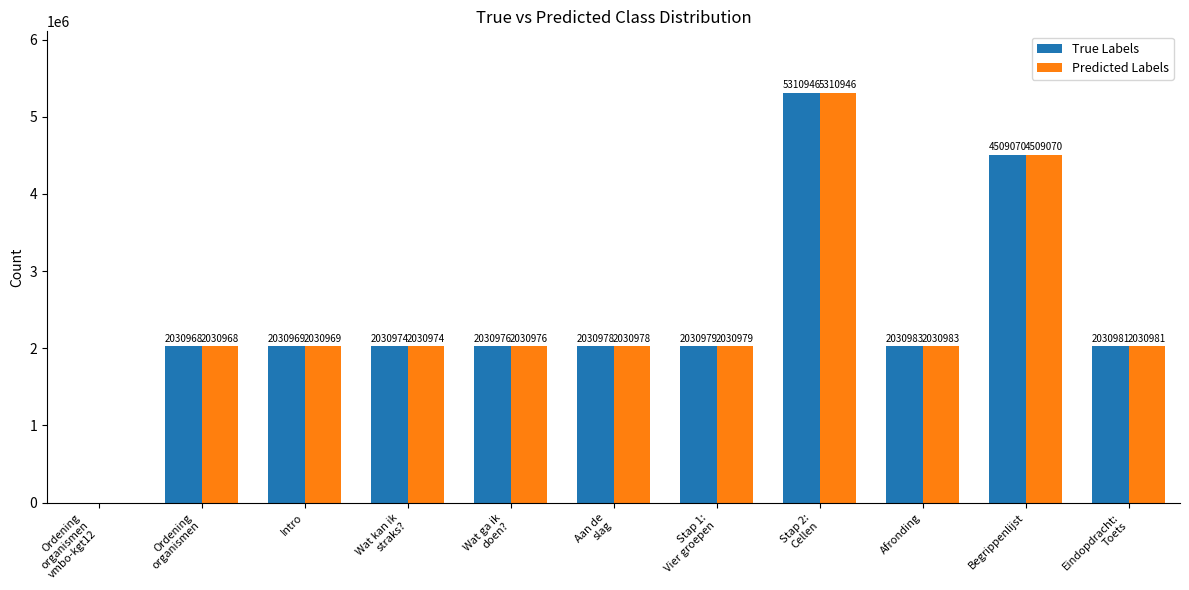

How many data points does each series have?

11